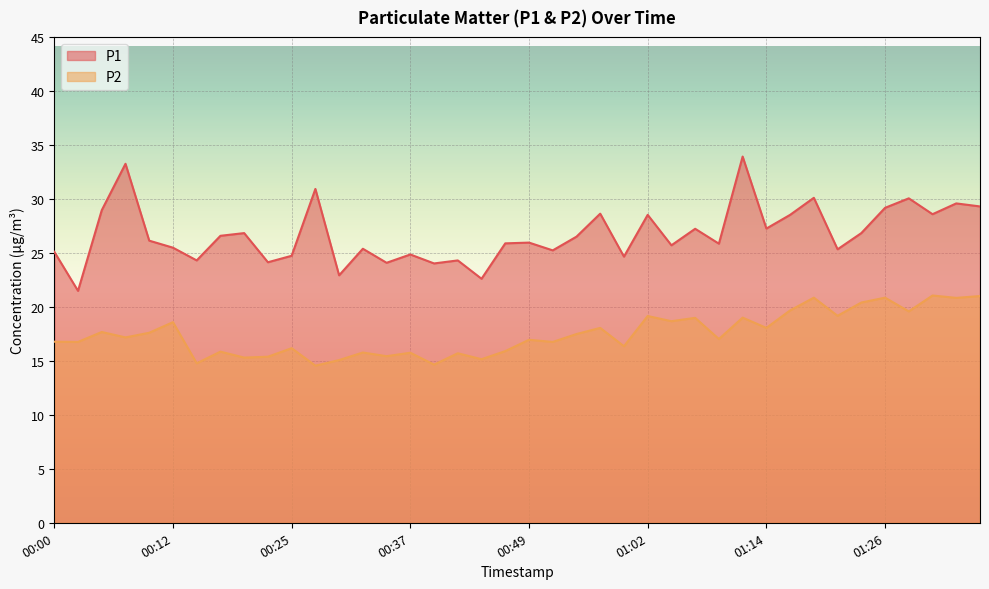

How many values in the P2 series exceed 17?

21